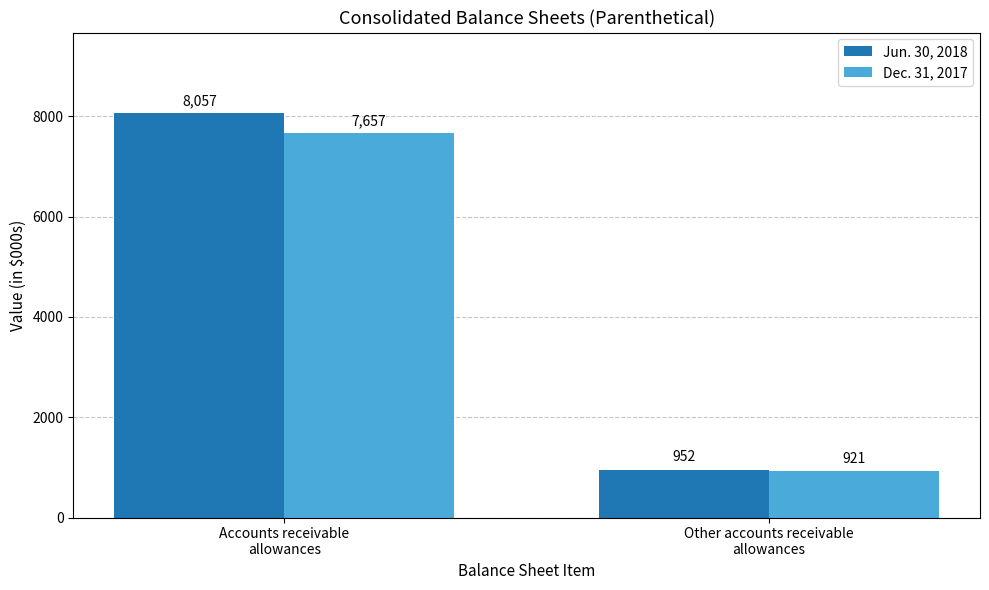

What is the difference between the maximum and minimum values in the Jun. 30, 2018 series?

7105